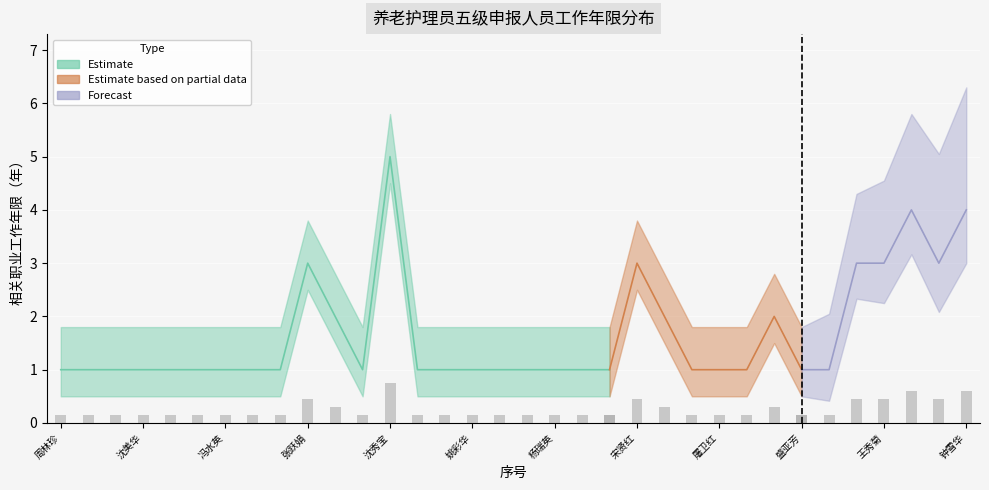

Reading left to right, list all the values displayed in this chart.

1	1	1	1	1	1	1	1	1	3	2	1	5	1	1	1	1	1	1	1	1	3	2	1	1	1	2	1	1	3	3	4	3	4